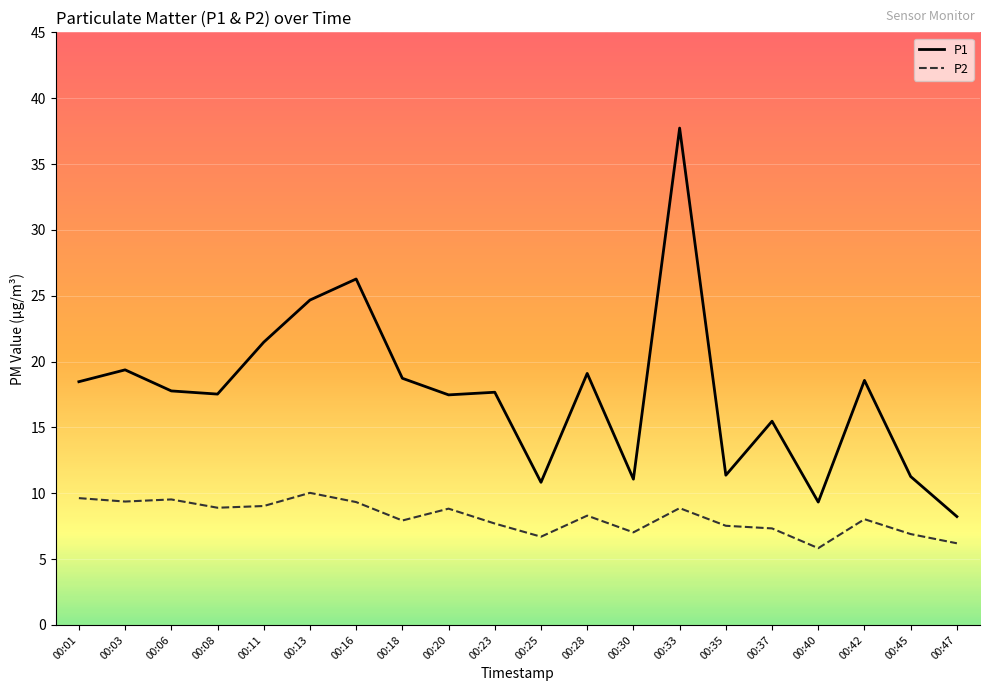

What is the difference between the maximum and second lowest values in the P2 series?

3.8